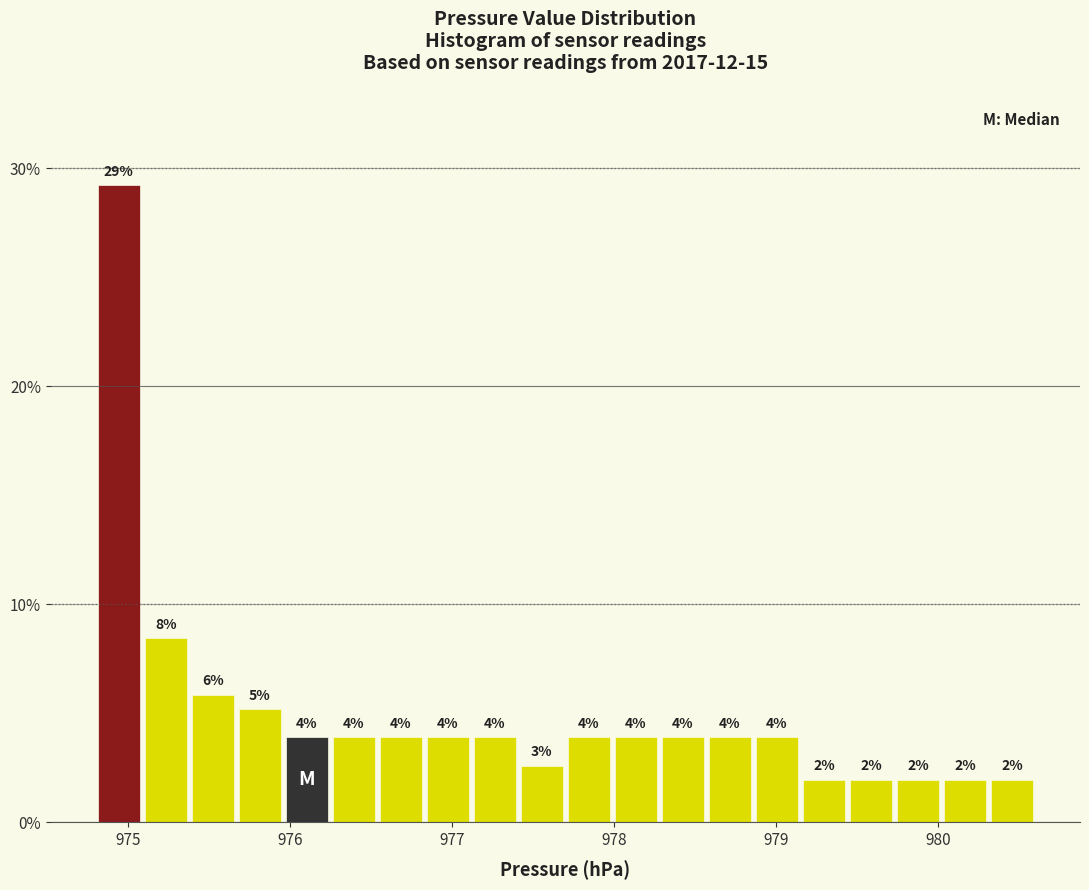

Read against the x-axis, roughly where is the centre of the tallest bar?

974.9